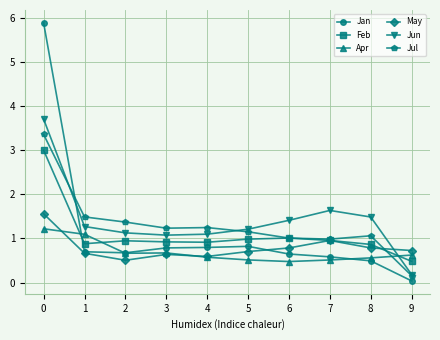

After their last crossing, which series has the higher values: May or Jun?

May